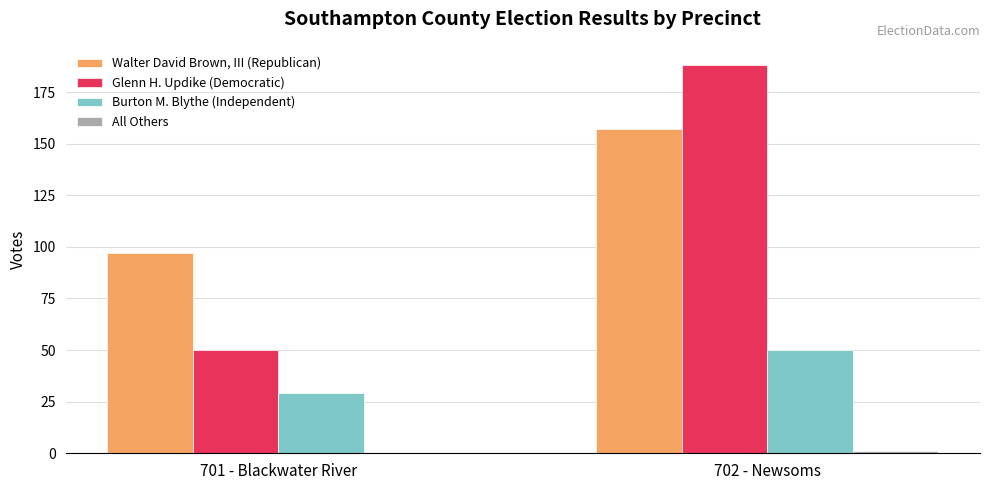

What is the sum of the Glenn H. Updike (Democratic) values at 701 - Blackwater River and 702 - Newsoms?

238